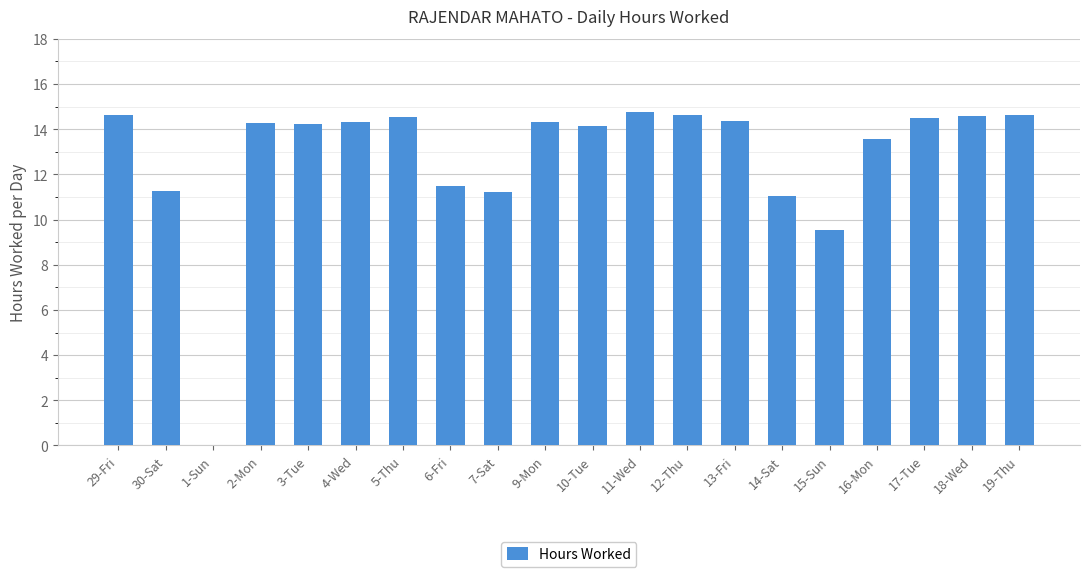

Is it true that the value at 17-Tue is 5.4?

False